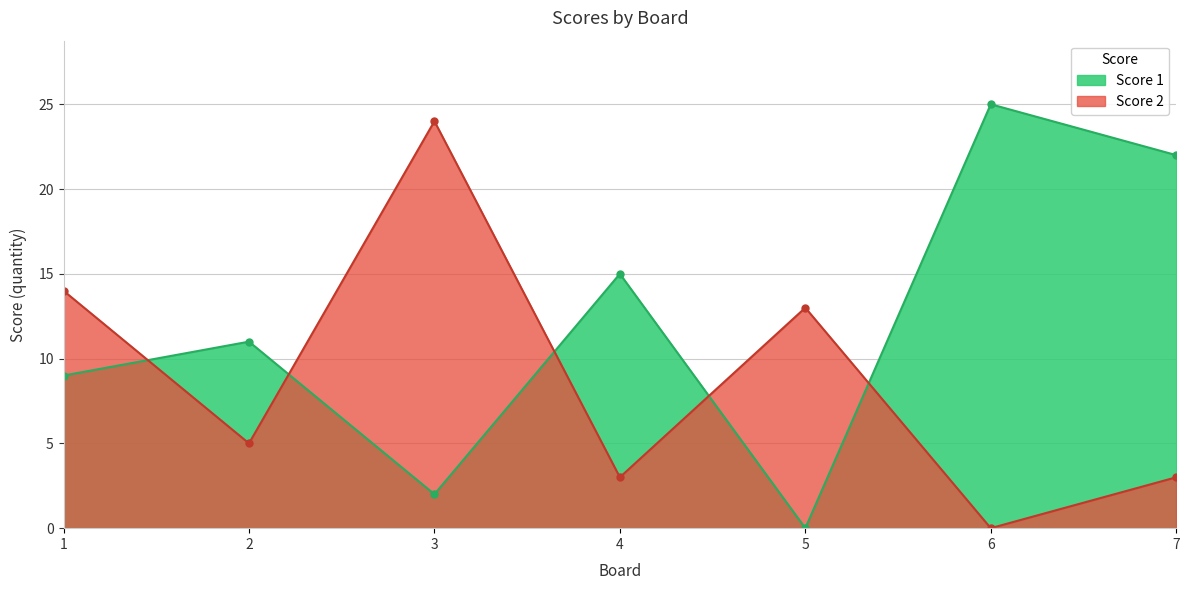

Between 1 and 2, which is larger?

2